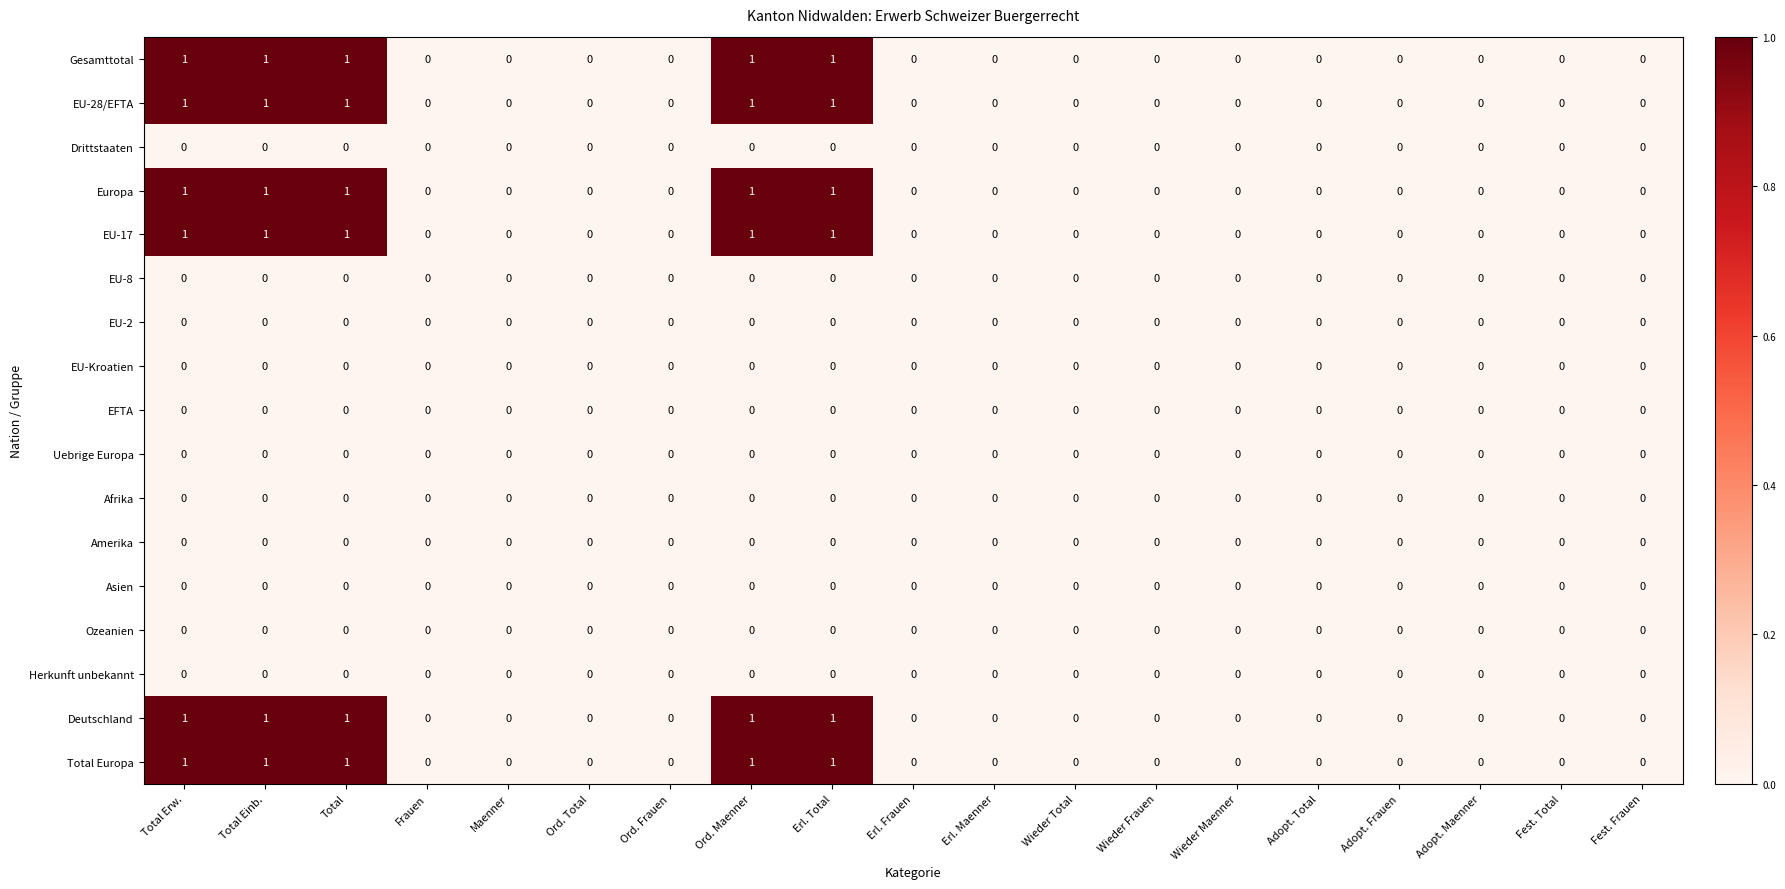

The EU-17 series shows 1 at Ord. Maenner. True or false?

True